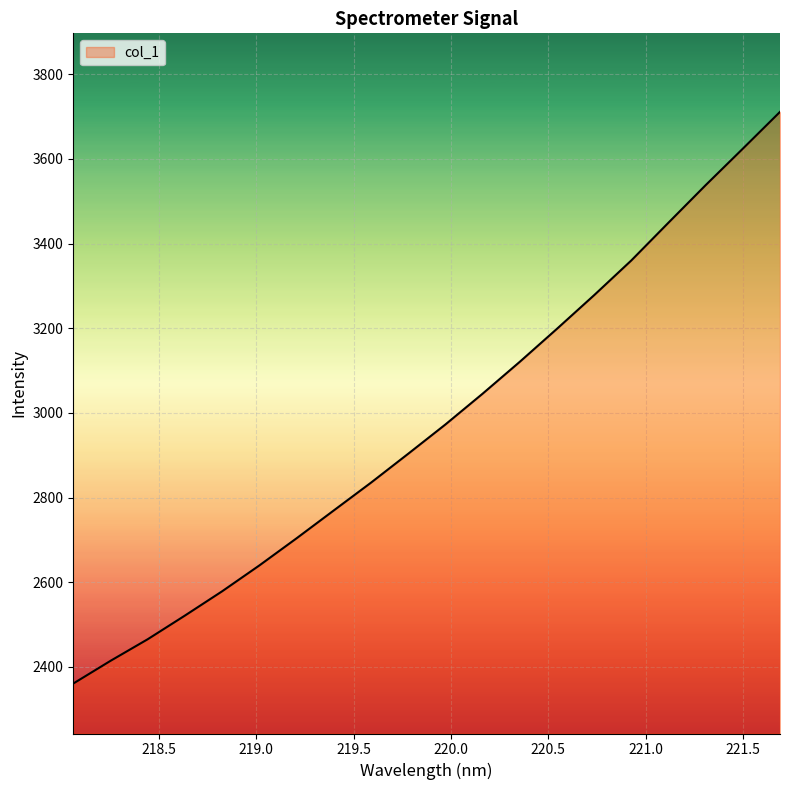

What is the smallest value displayed?

2360.6